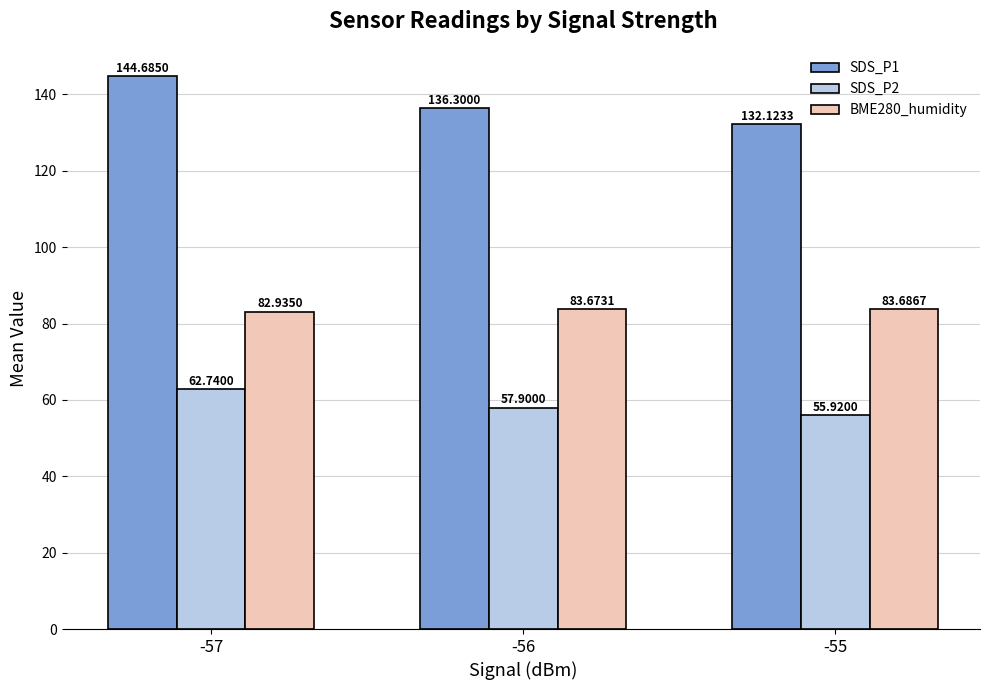

What value does the SDS_P1 series have at -57?

144.7